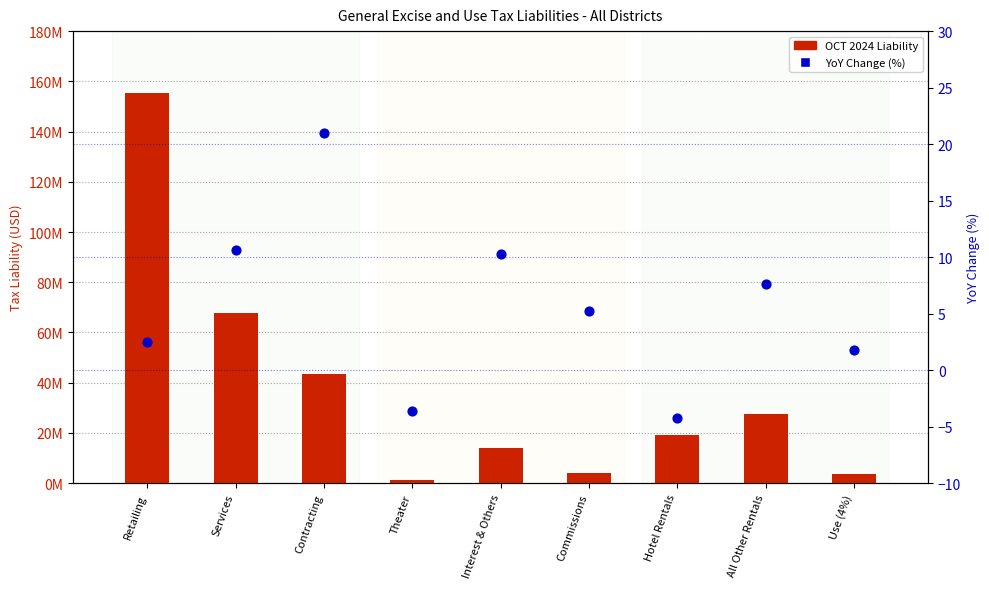

What is the total value across all series at Interest & Others?

13864091.3